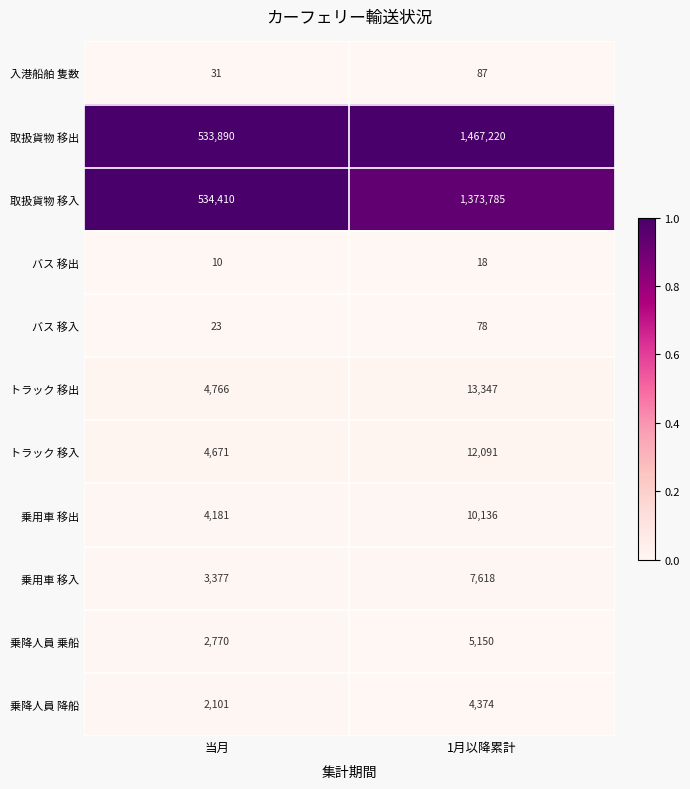

Reading right to left, what are all the values shown in this chart?

入港船舶 隻数: 1月以降累計=87	当月=31
取扱貨物 移出: 1月以降累計=1467220	当月=533890
取扱貨物 移入: 1月以降累計=1373785	当月=534410
バス 移出: 1月以降累計=18	当月=10
バス 移入: 1月以降累計=78	当月=23
トラック 移出: 1月以降累計=13347	当月=4766
トラック 移入: 1月以降累計=12091	当月=4671
乗用車 移出: 1月以降累計=10136	当月=4181
乗用車 移入: 1月以降累計=7618	当月=3377
乗降人員 乗船: 1月以降累計=5150	当月=2770
乗降人員 降船: 1月以降累計=4374	当月=2101